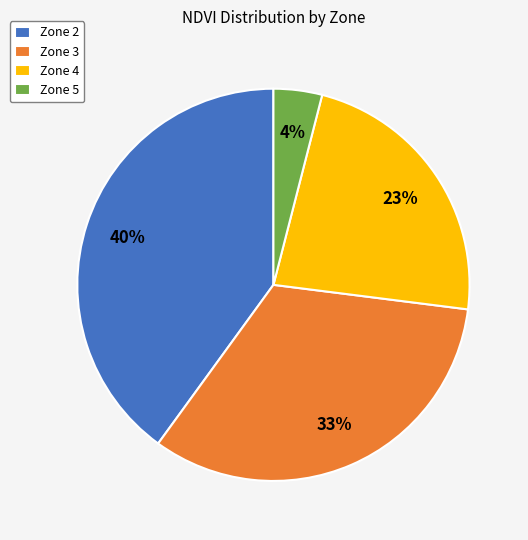

To the nearest percent, what is the average slice percentage?

25%